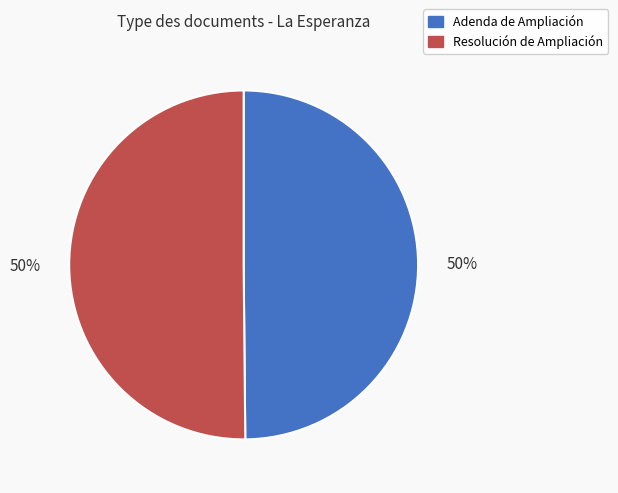

Is it true that Resolución de Ampliación is 43% of the pie?

False